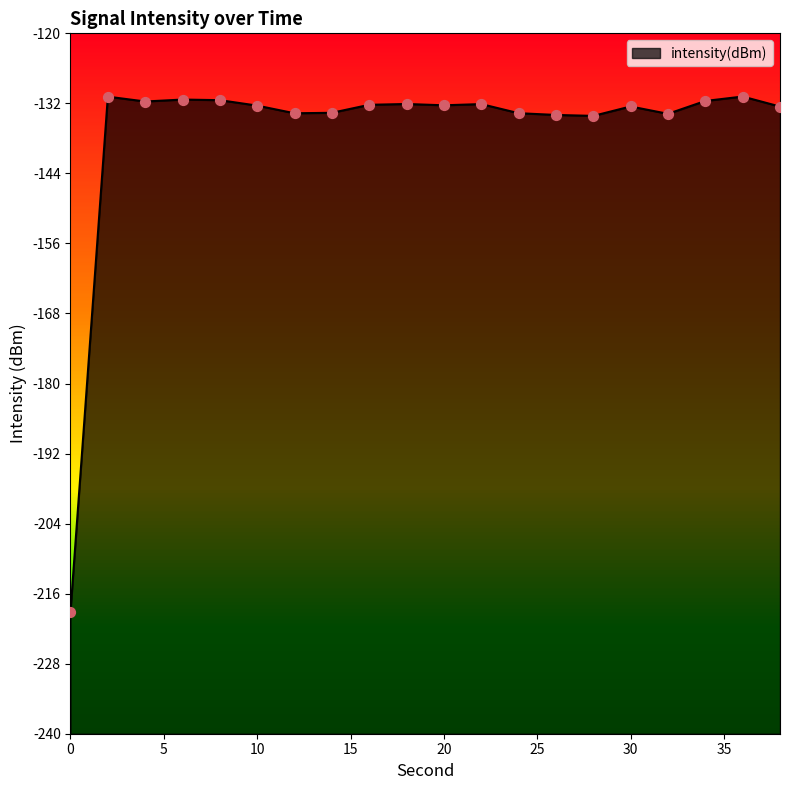

Which has a higher value, 10 or 32?

10